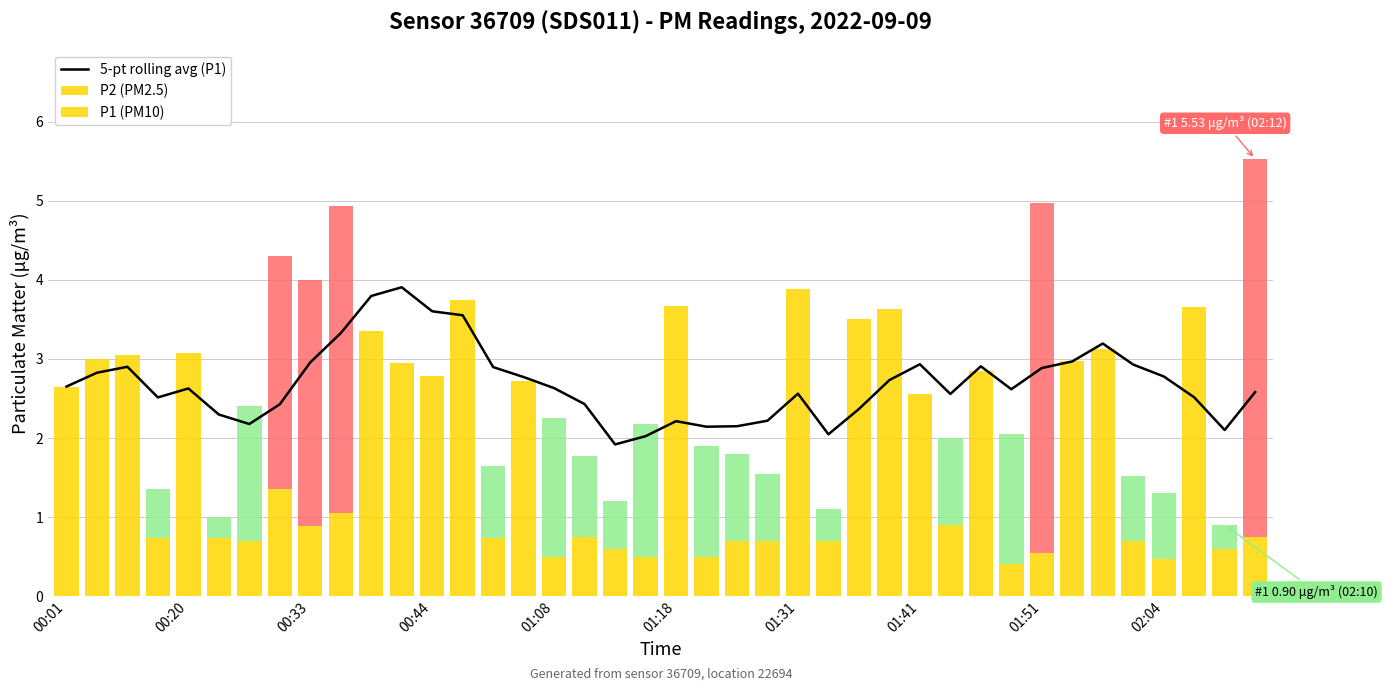

Approximately how many times larger is the value at 10 compared to 13?

1.1